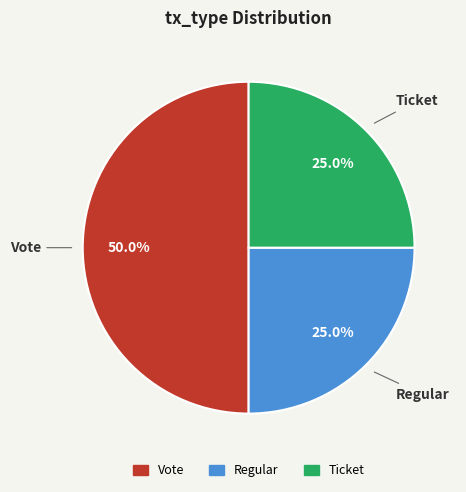

To the nearest percent, what is the average slice percentage?

33%